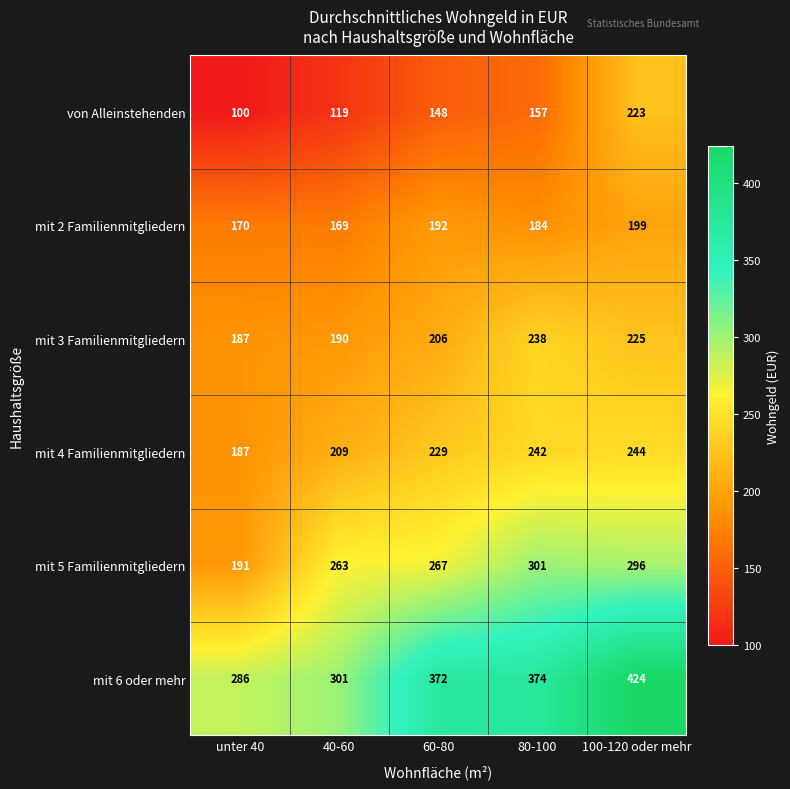

What is the total value across all series at 40-60?

1251